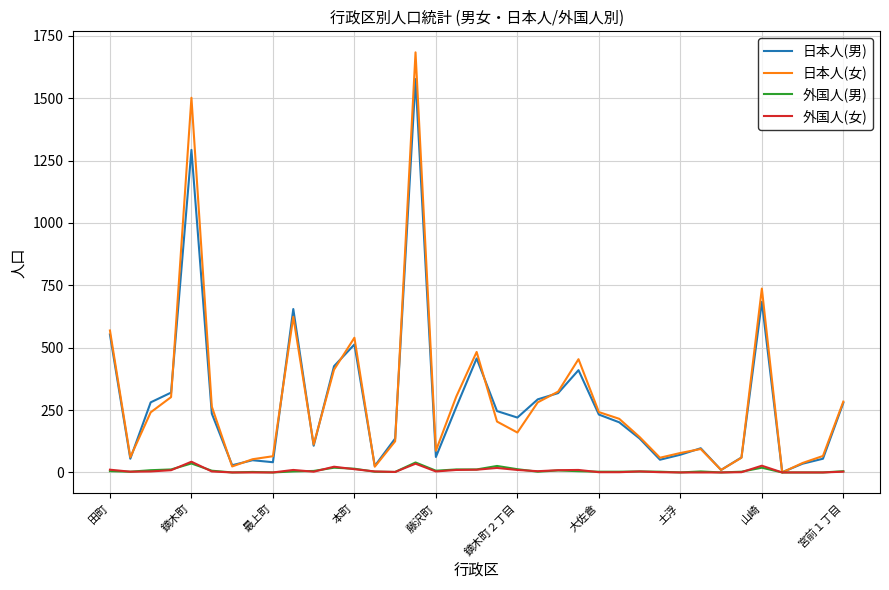

Where is 日本人(女) nearest to the value 842?

山崎